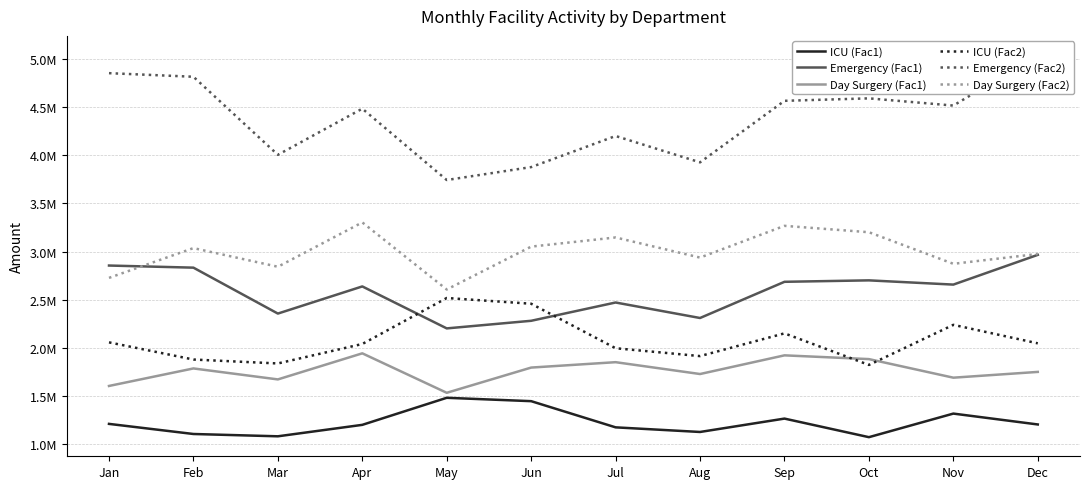

Reading left to right, list all the values displayed in this chart.

ICU (Fac1): Jan=1210000	Feb=1105000	Mar=1081000	Apr=1200000	May=1481000	Jun=1446000	Jul=1174000	Aug=1126000	Sep=1265000	Oct=1072000	Nov=1317000	Dec=1204000
Emergency (Fac1): Jan=2855000	Feb=2833000	Mar=2356000	Apr=2638000	May=2202000	Jun=2281000	Jul=2471000	Aug=2310000	Sep=2686000	Oct=2701000	Nov=2657000	Dec=2966000
Day Surgery (Fac1): Jan=1604000	Feb=1786000	Mar=1672000	Apr=1943000	May=1533000	Jun=1795000	Jul=1851000	Aug=1728000	Sep=1922000	Oct=1883000	Nov=1690000	Dec=1750000
ICU (Fac2): Jan=2057000	Feb=1878500	Mar=1837700	Apr=2040000	May=2517700	Jun=2458200	Jul=1995800	Aug=1914200	Sep=2150500	Oct=1822400	Nov=2238900	Dec=2046800
Emergency (Fac2): Jan=4853500	Feb=4816100	Mar=4005200	Apr=4484600	May=3743400	Jun=3877700	Jul=4200700	Aug=3927000	Sep=4566200	Oct=4591700	Nov=4516900	Dec=5042200
Day Surgery (Fac2): Jan=2726800	Feb=3036200	Mar=2842400	Apr=3303100	May=2606100	Jun=3051500	Jul=3146700	Aug=2937600	Sep=3267400	Oct=3201100	Nov=2873000	Dec=2975000